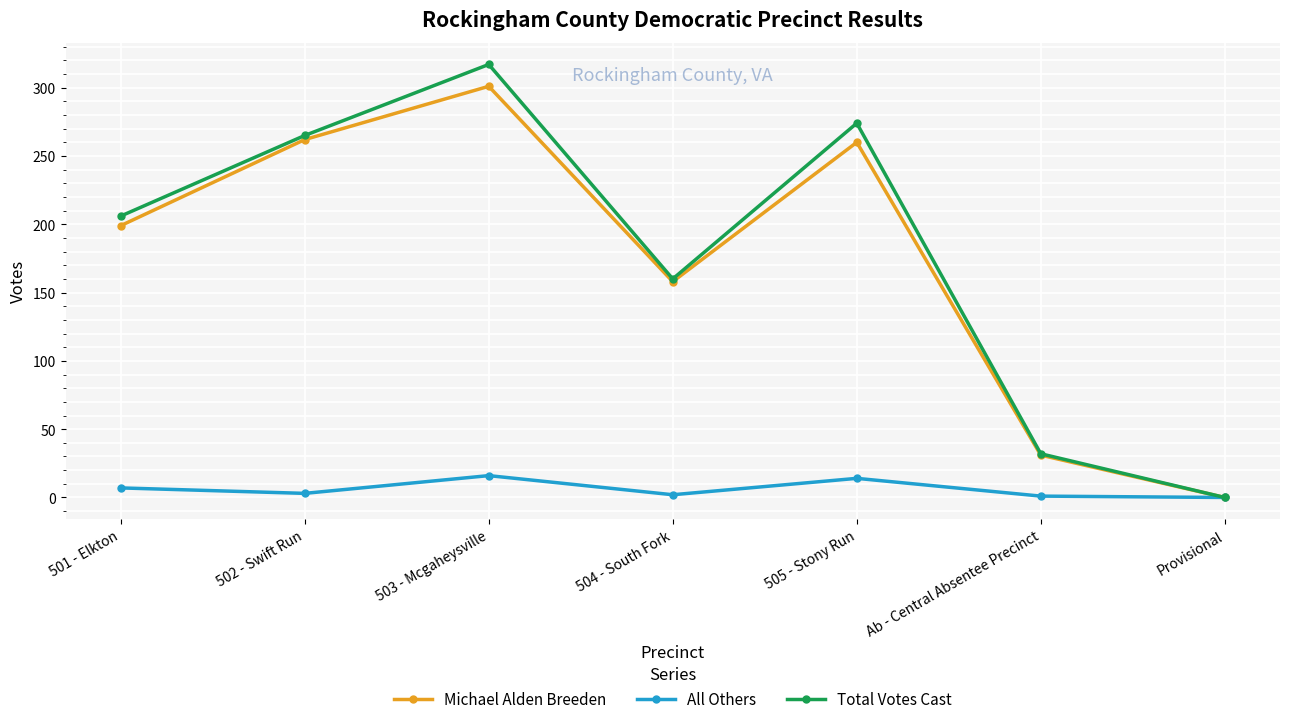

Is it true that All Others equals 27 at 503 - Mcgaheysville?

False